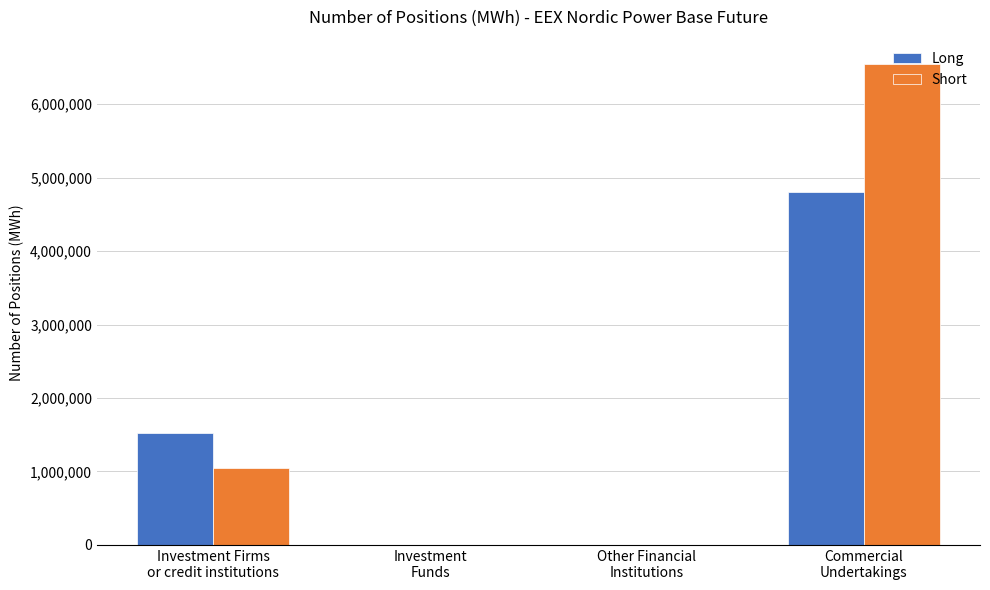

What is the sum of all Long values?

6331514